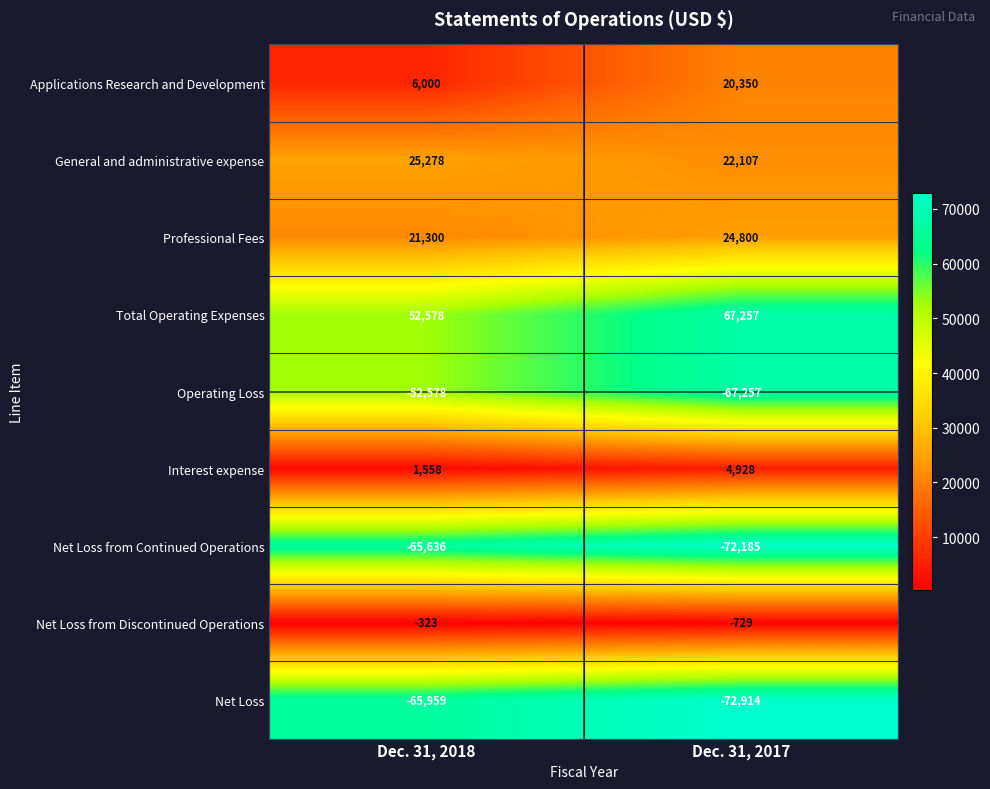

How many distinct data groups are displayed?

9